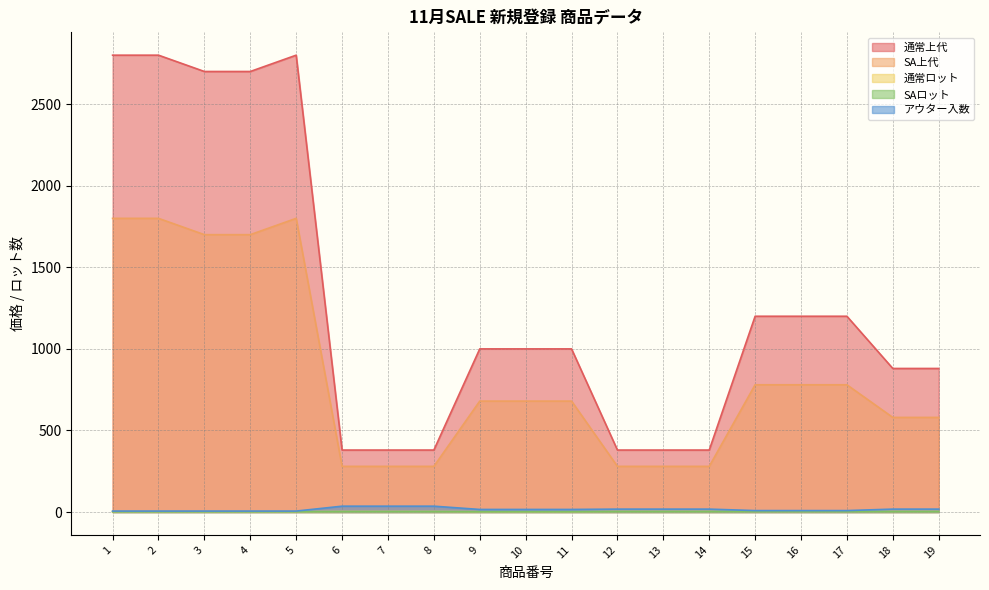

What is the minimum value for 通常上代?

380